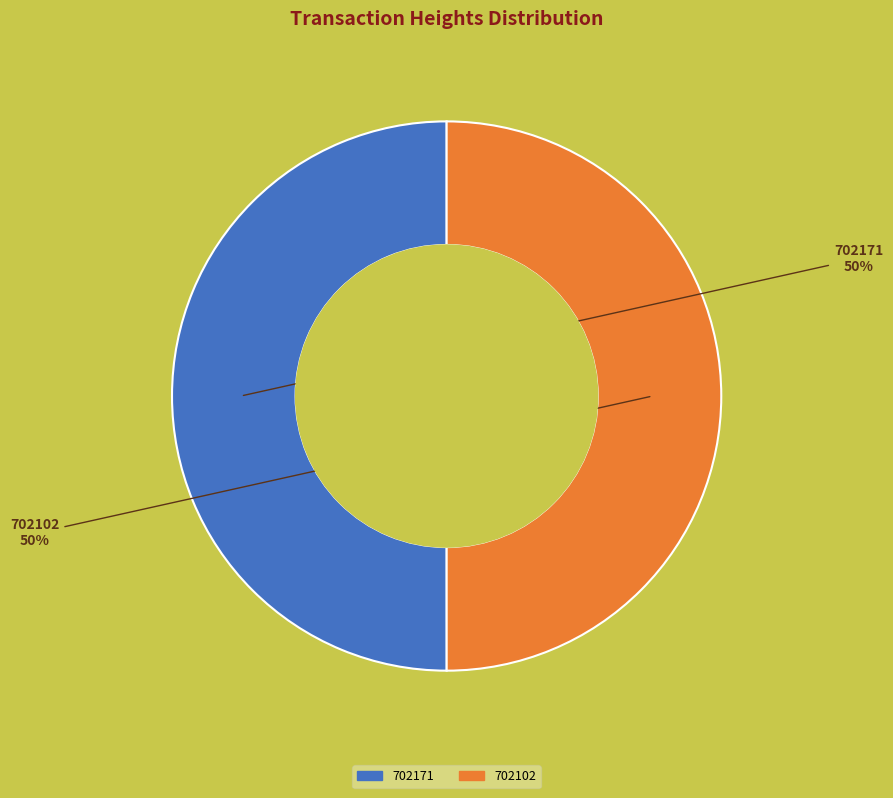

Combined, do 702102 and 702171 account for over 50%?

Yes